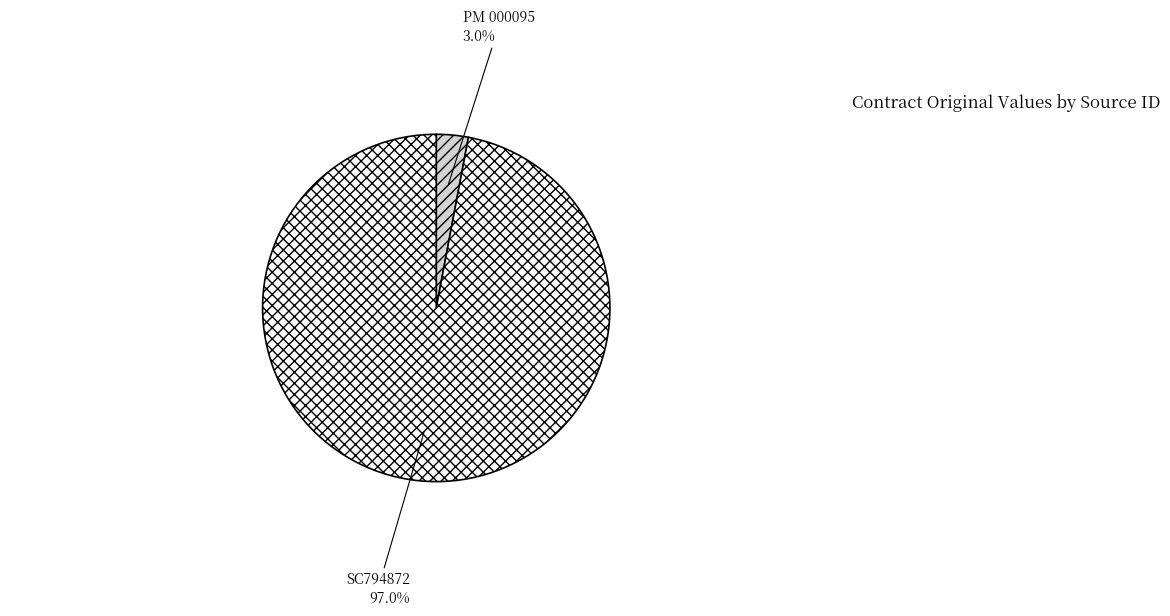

What percentage do SC794872 and PM 000095 together represent?

100.0%